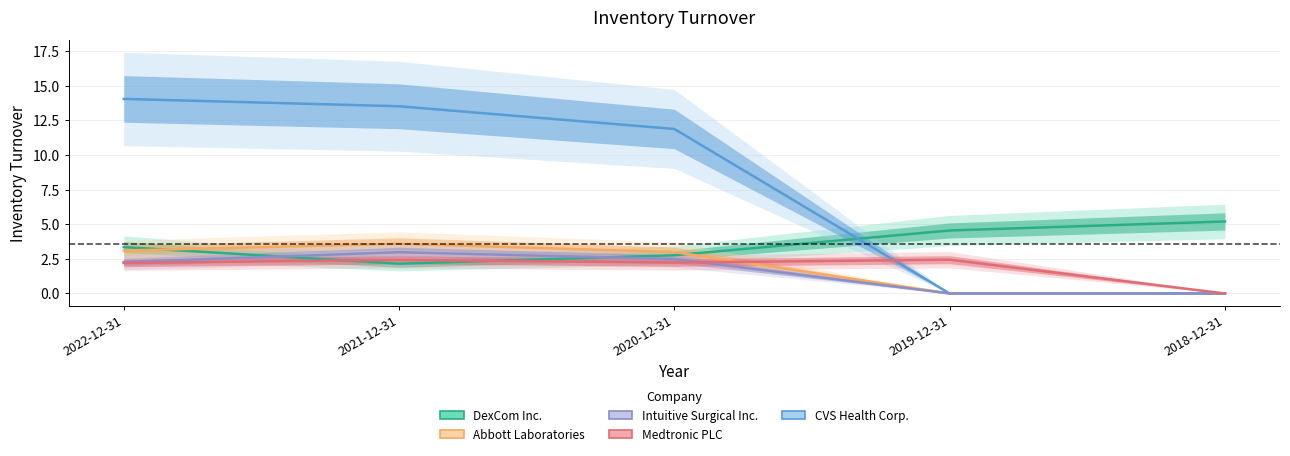

What is the greatest value displayed?

14.1